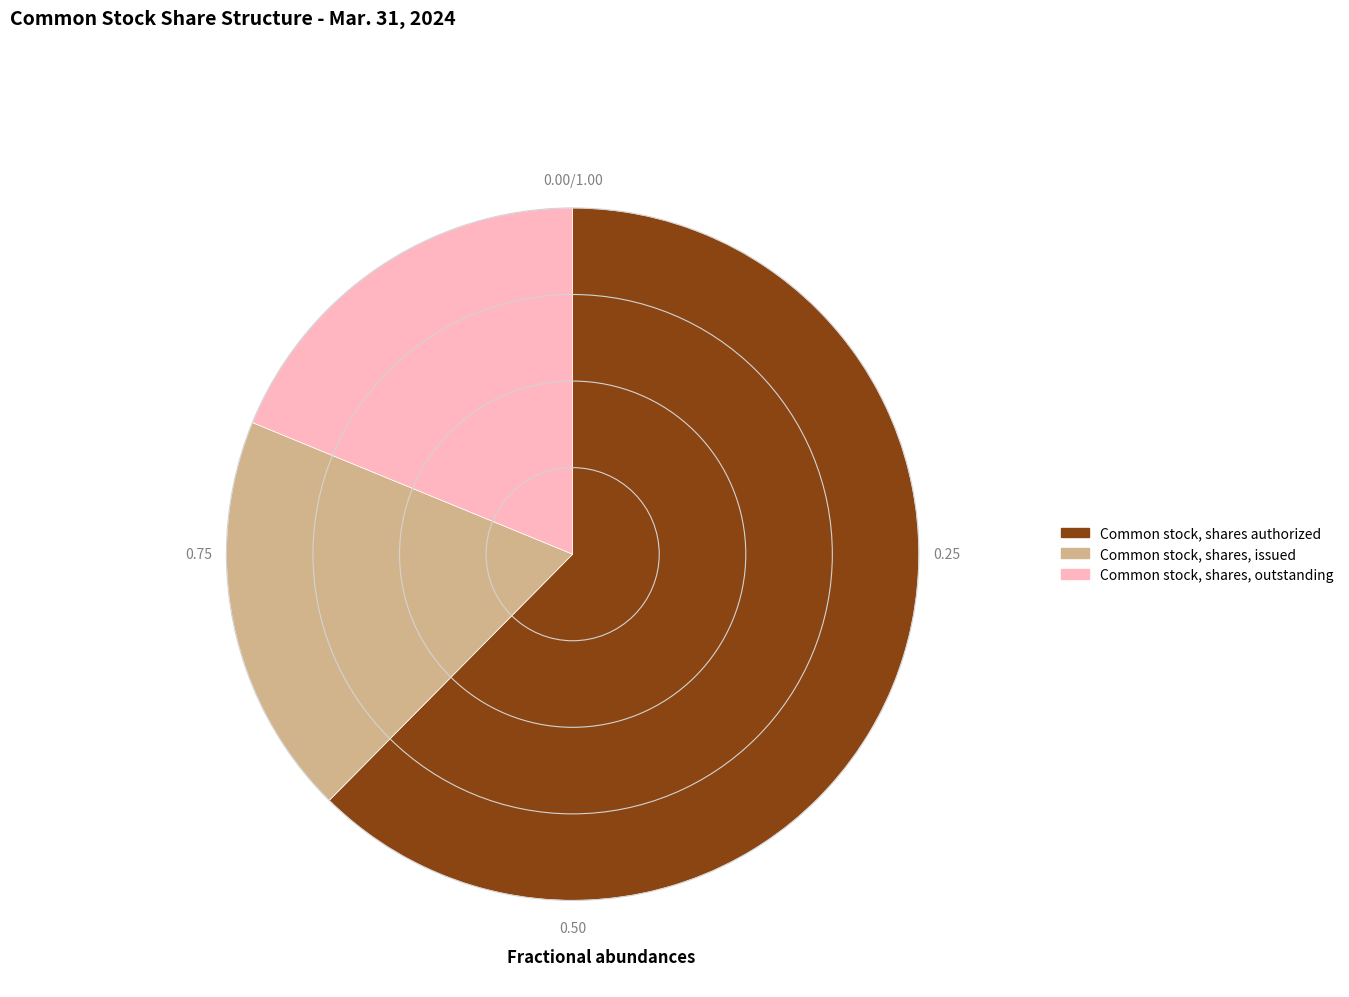

Which category has the biggest portion of the pie?

Common stock, shares authorized